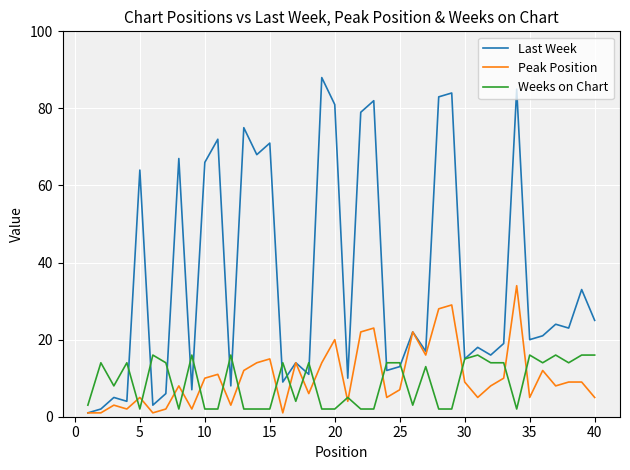

Which series has the largest total across all categories?

Last Week